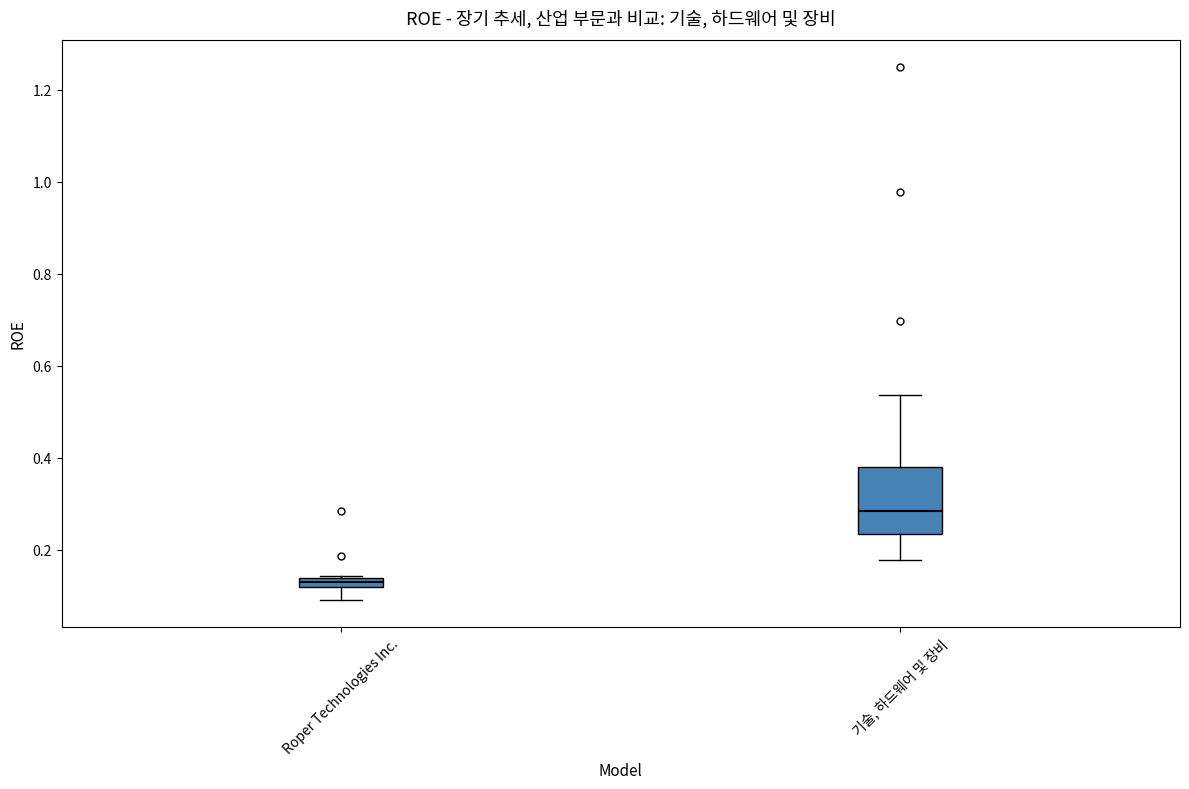

Where is the upper edge of the box for 기술, 하드웨어 및 장비 on the y-axis? The values are not printed on the chart, so give them approximately, as read against the axis.

0.38